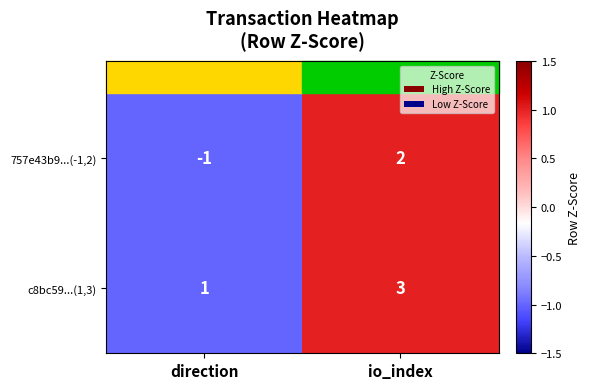

At which label is c8bc59...(1,3) closest to 2?

direction